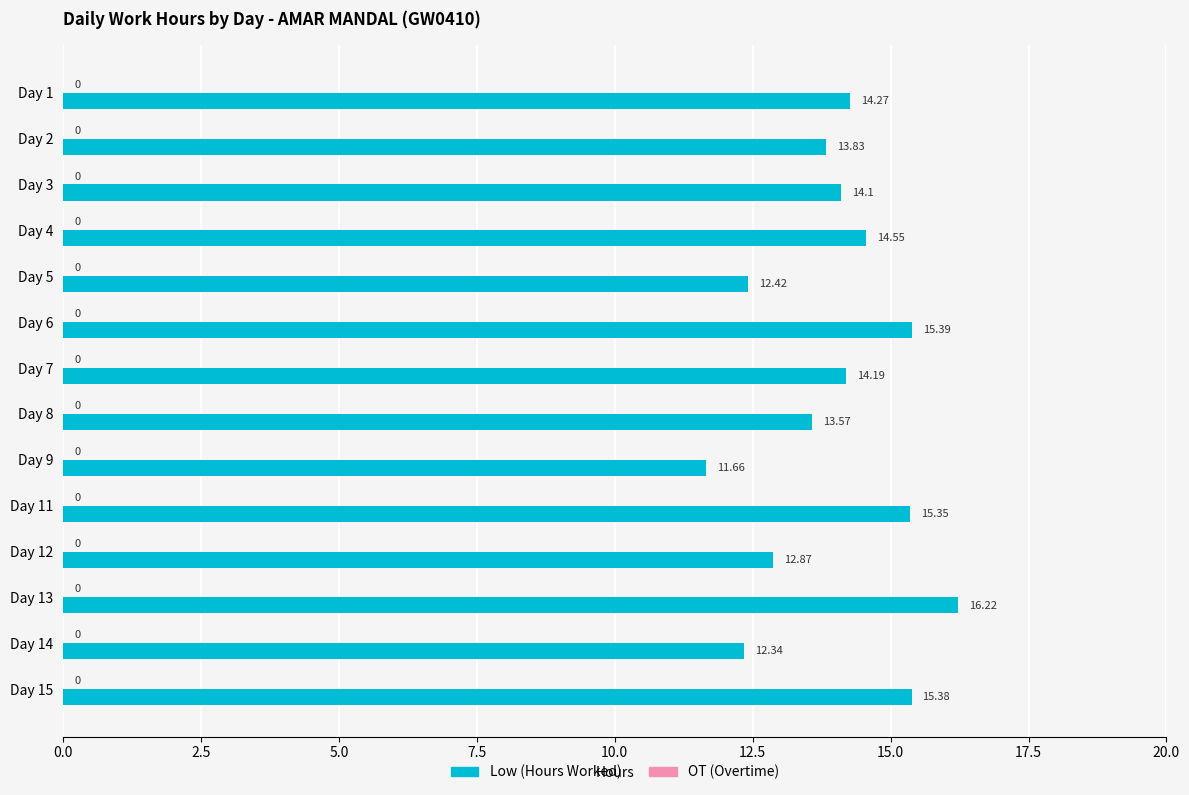

Approximately how many times larger is the value at Day 2 compared to Day 12?

1.1